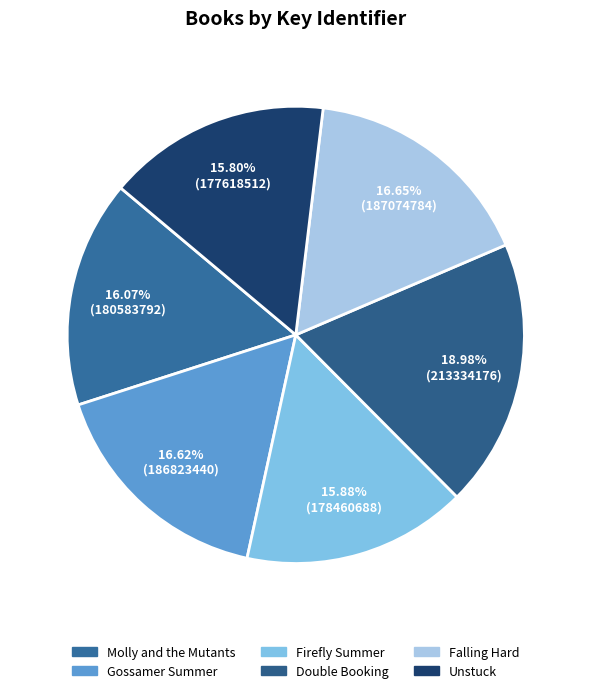

Is it true that Firefly Summer is 16% of the pie?

True